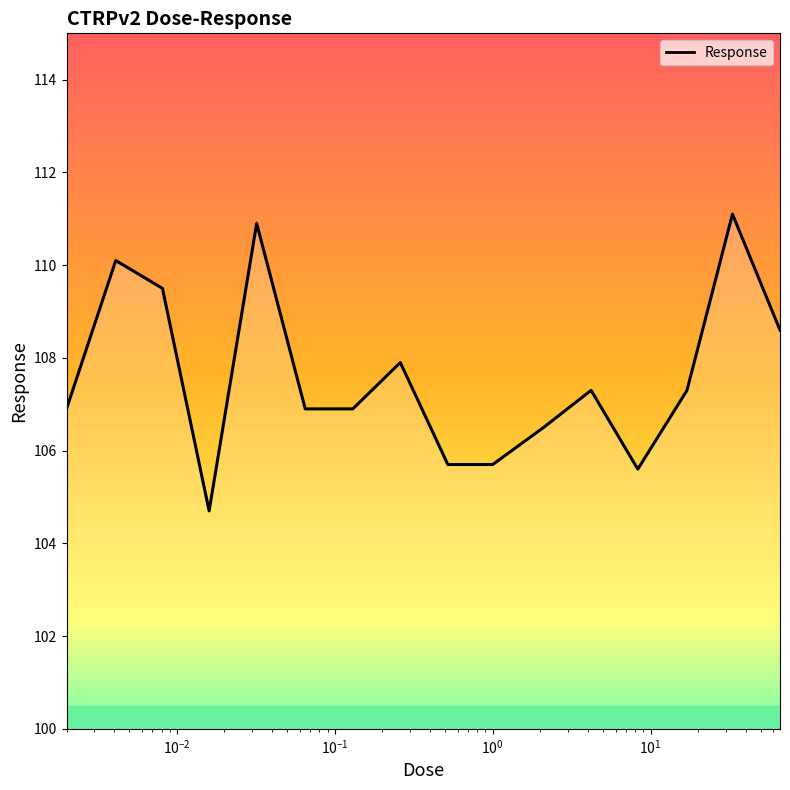

What is the greatest value displayed?

111.1